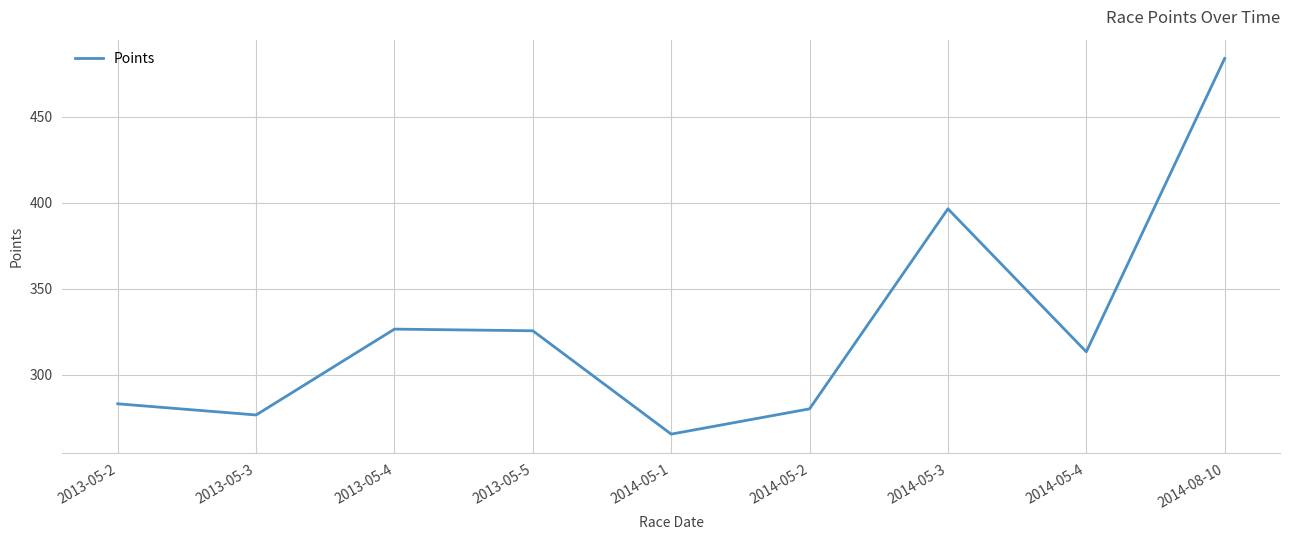

What position from the right is 2013-05-3?

8